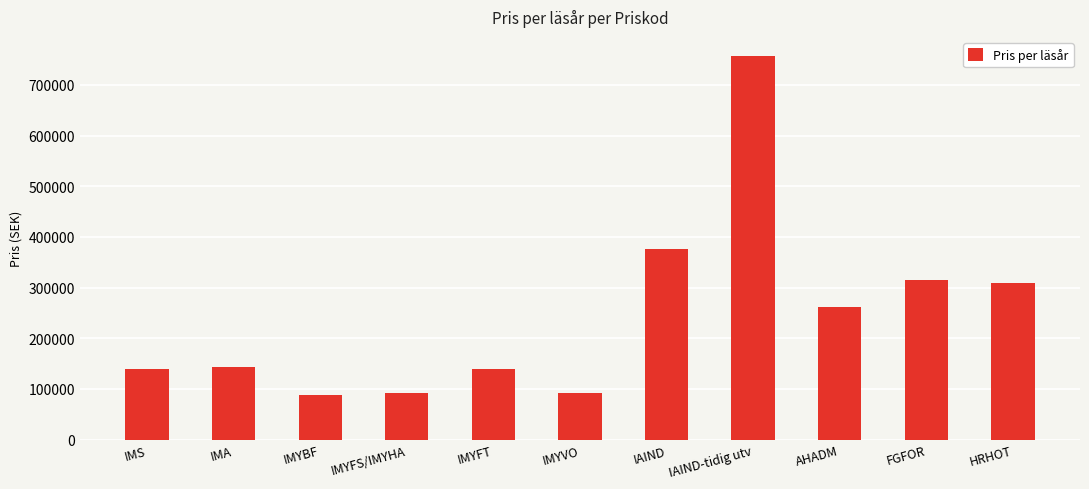

Which has a higher value, IMYBF or FGFOR?

FGFOR